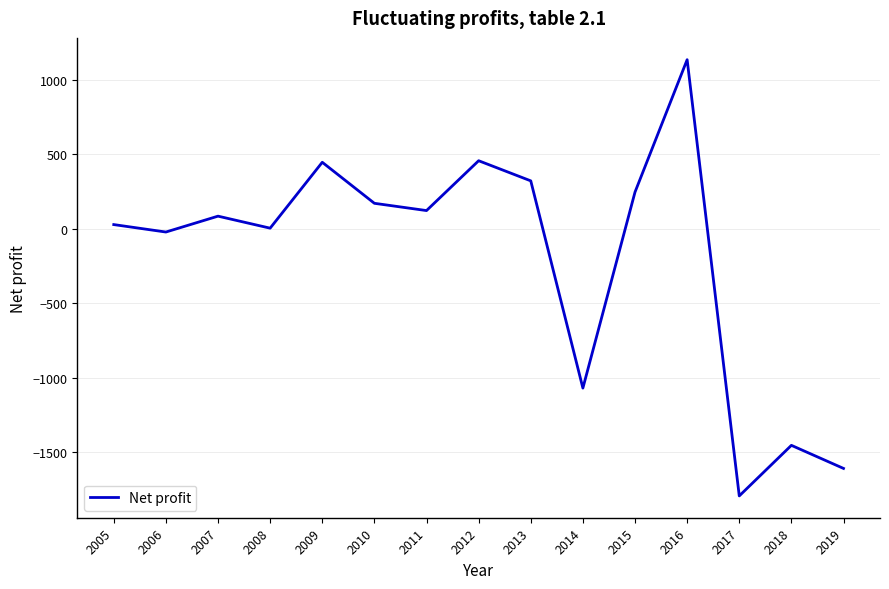

Is this an area chart (filled region under the line)?

No